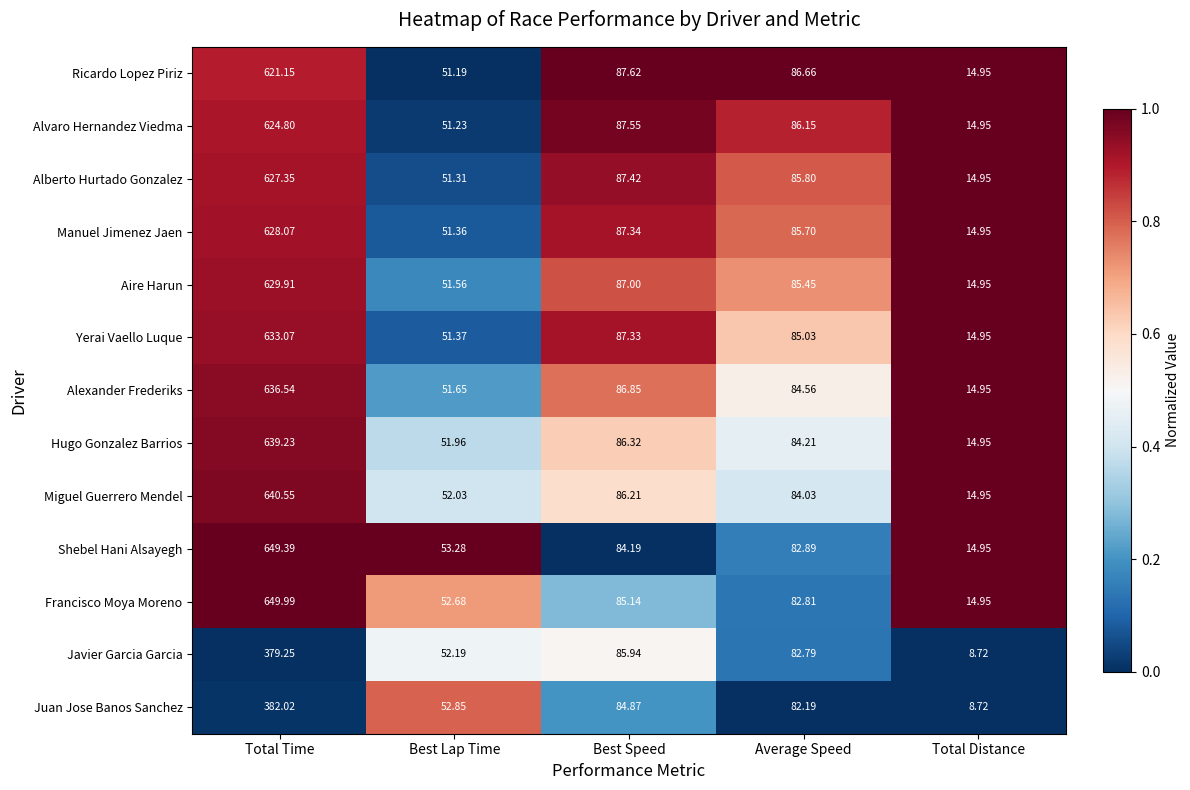

Is the value of Miguel Guerrero Mendel at Best Speed greater than the value of Javier Garcia Garcia at Total Distance?

Yes